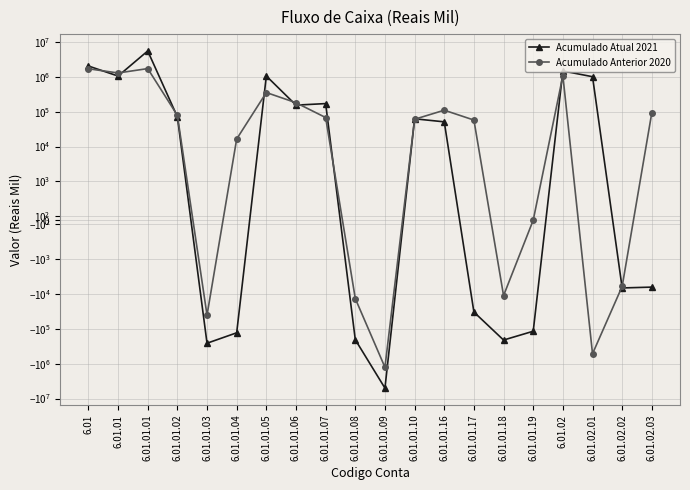

How many values in the Acumulado Atual 2021 series exceed 62285?

9